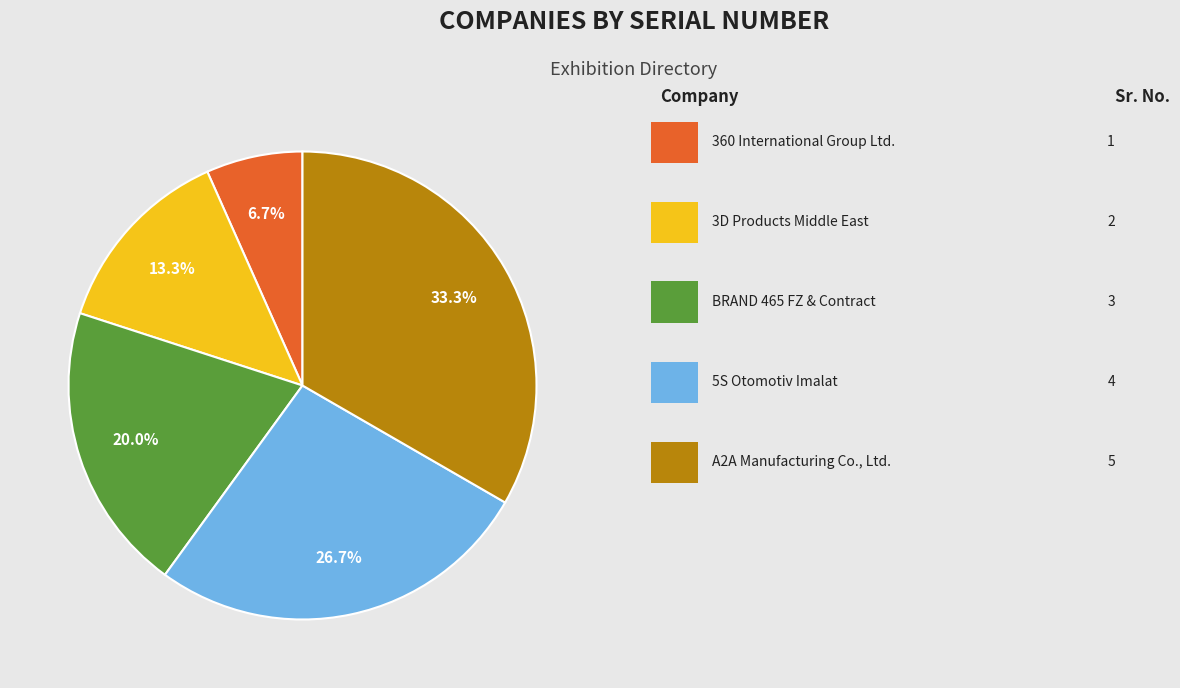

Is there any slice that represents more than half of the pie?

No